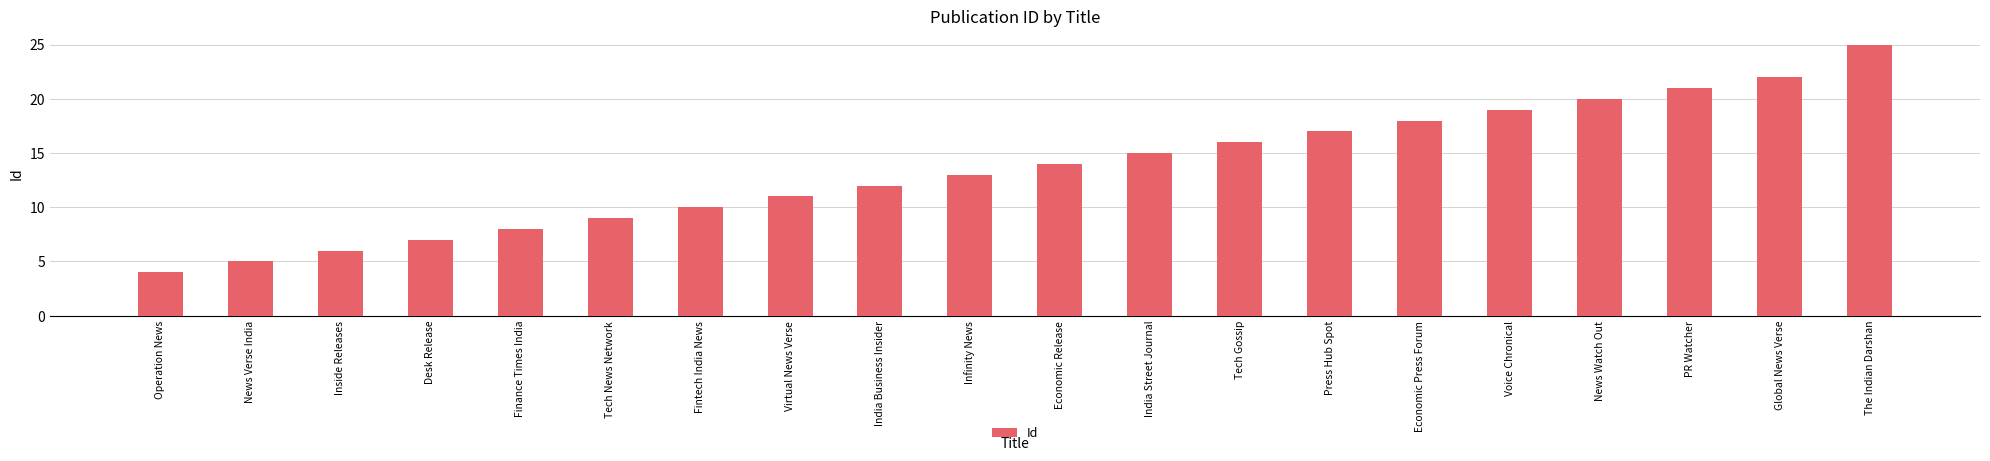

Approximately how many times larger is the value at Voice Chronical compared to Infinity News?

1.5